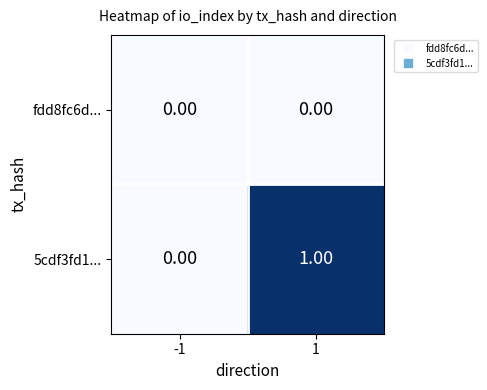

Which series changed the most between -1 and 1?

5cdf3fd1...